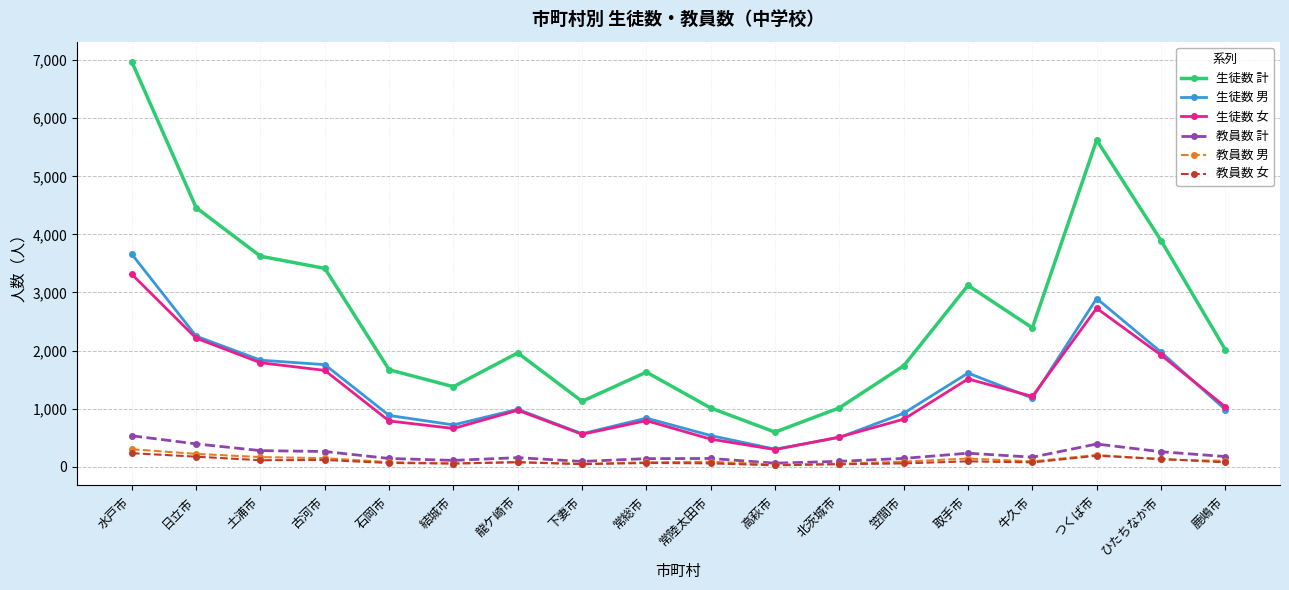

What is the total value across all series at 古河市?

7352